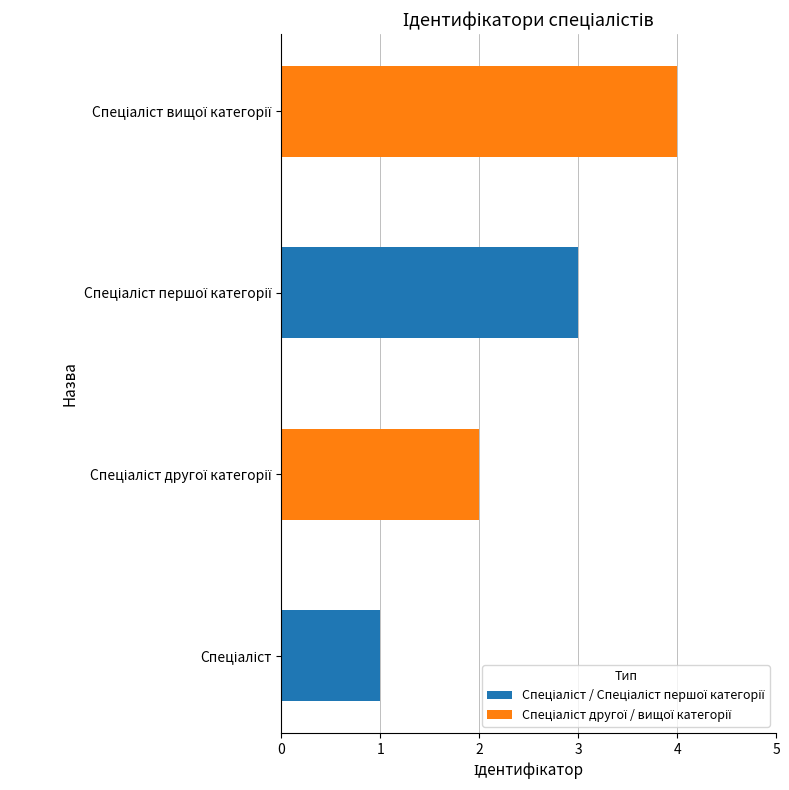

True or false: the data shows 1 at Спеціаліст.

False